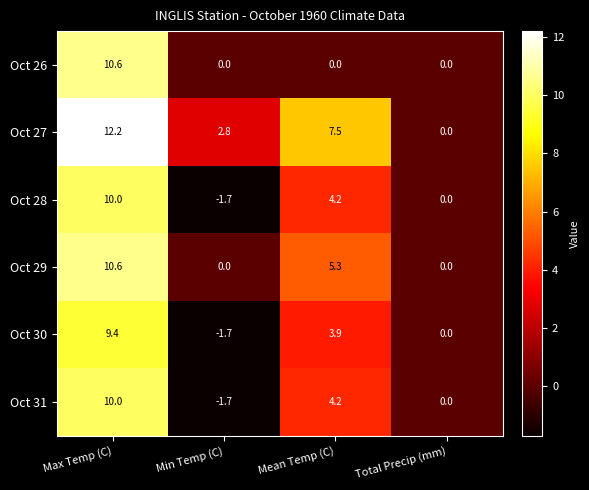

Reading left to right, what are all the values shown in this chart?

Oct 26: Max Temp (C)=10.6	Min Temp (C)=0.0	Mean Temp (C)=0.0	Total Precip (mm)=0.0
Oct 27: Max Temp (C)=12.2	Min Temp (C)=2.8	Mean Temp (C)=7.5	Total Precip (mm)=0.0
Oct 28: Max Temp (C)=10.0	Min Temp (C)=-1.7	Mean Temp (C)=4.2	Total Precip (mm)=0.0
Oct 29: Max Temp (C)=10.6	Min Temp (C)=0.0	Mean Temp (C)=5.3	Total Precip (mm)=0.0
Oct 30: Max Temp (C)=9.4	Min Temp (C)=-1.7	Mean Temp (C)=3.9	Total Precip (mm)=0.0
Oct 31: Max Temp (C)=10.0	Min Temp (C)=-1.7	Mean Temp (C)=4.2	Total Precip (mm)=0.0